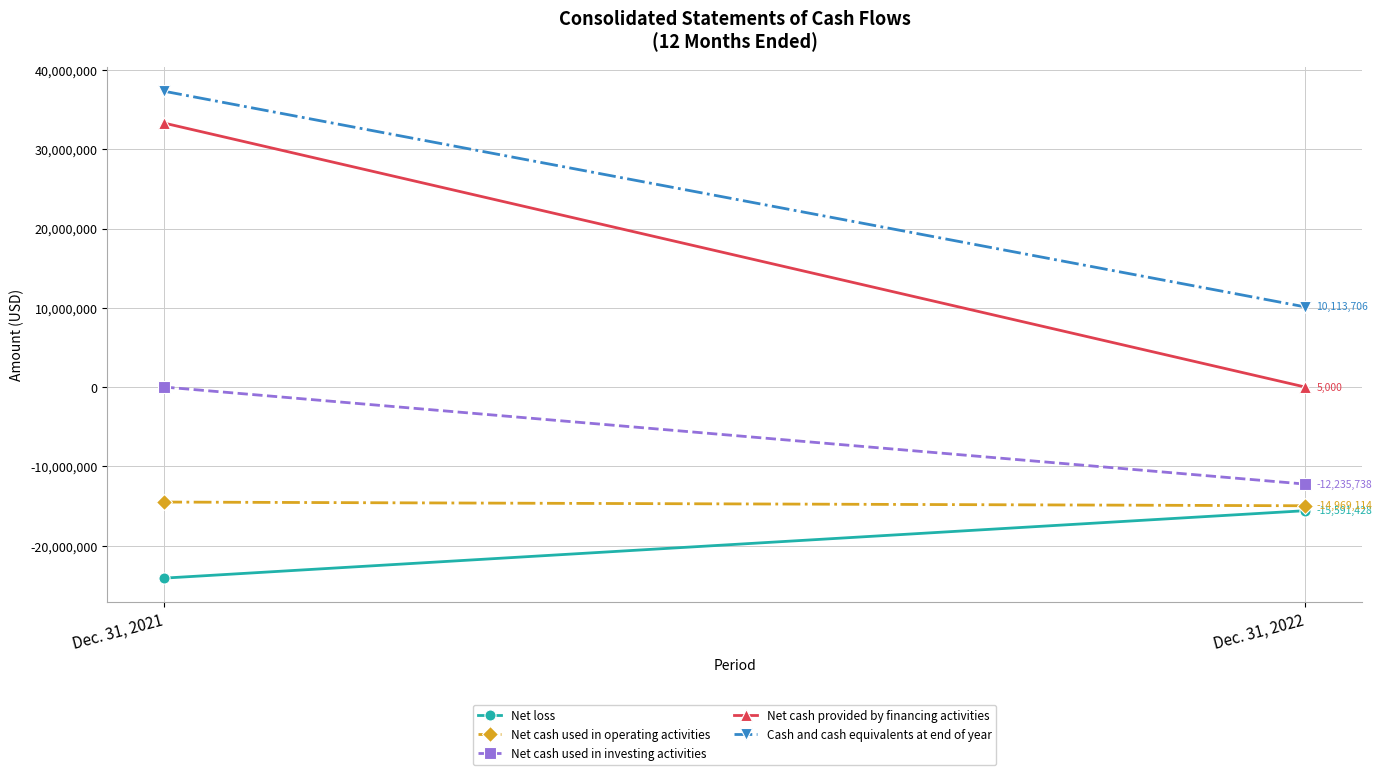

Which label corresponds to the smallest value in the chart?

Dec. 31, 2021